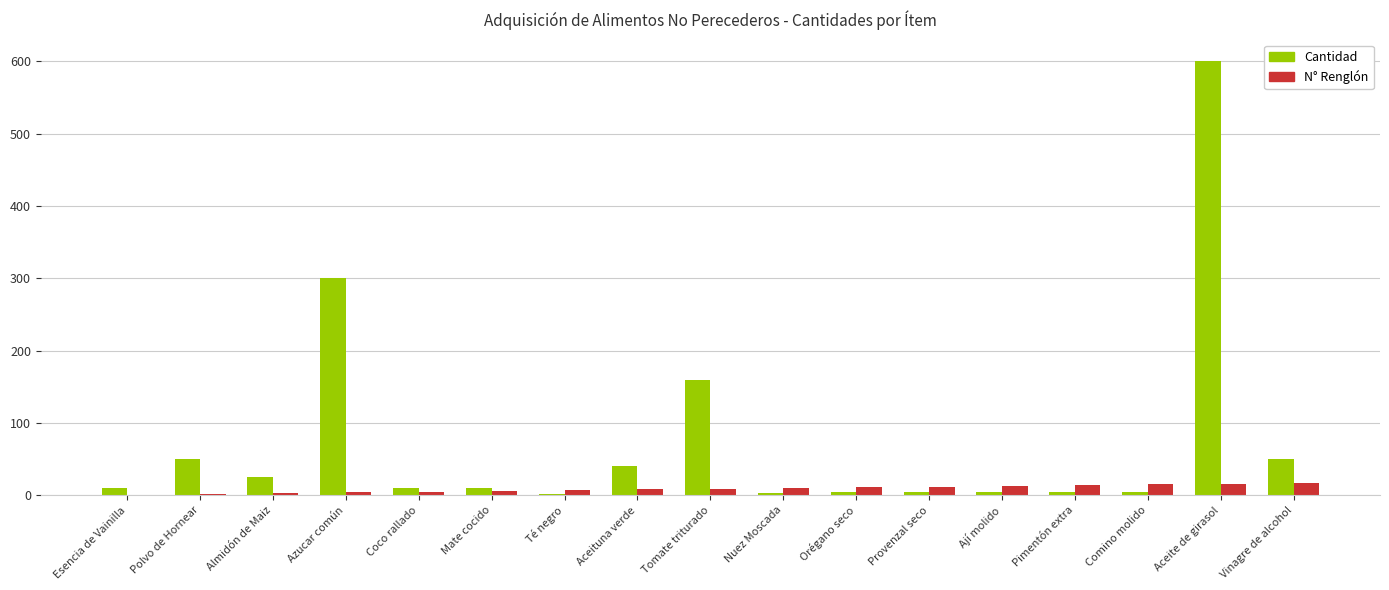

What is the average value of the Cantidad series?

75